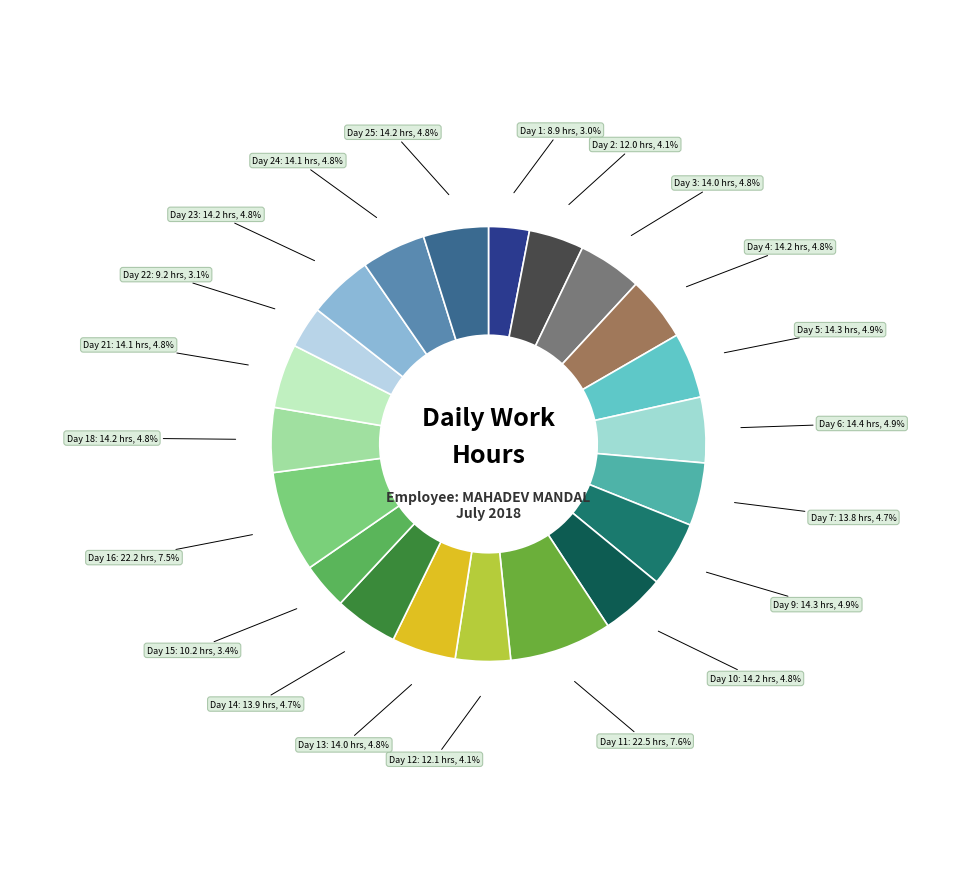

Rank the categories by value from highest to lowest.

Day 11, Day 16, Day 6, Day 5, Day 9, Day 25, Day 10, Day 23, Day 18, Day 4, Day 24, Day 21, Day 13, Day 3, Day 14, Day 7, Day 12, Day 2, Day 15, Day 22, Day 1